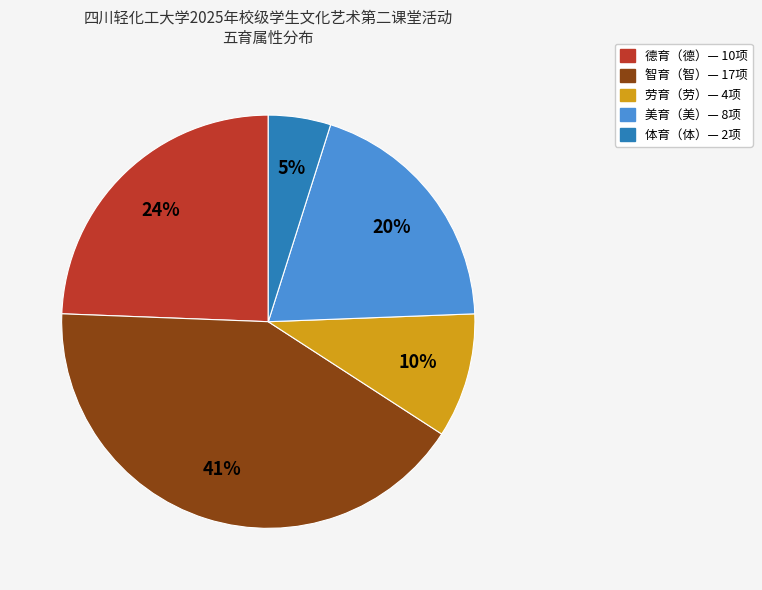

To the nearest percent, what is the average slice percentage?

20%